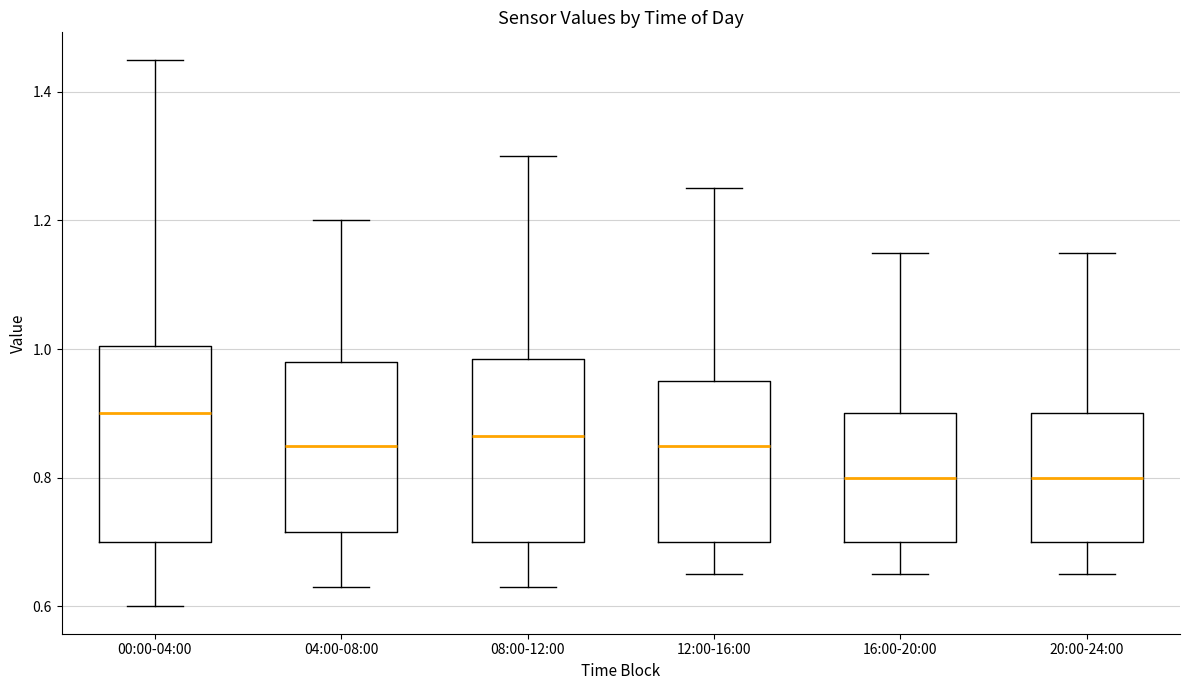

Where does the median line of the box for 08:00-12:00 sit on the y-axis? The values are not printed on the chart, so give them approximately, as read against the axis.

0.86